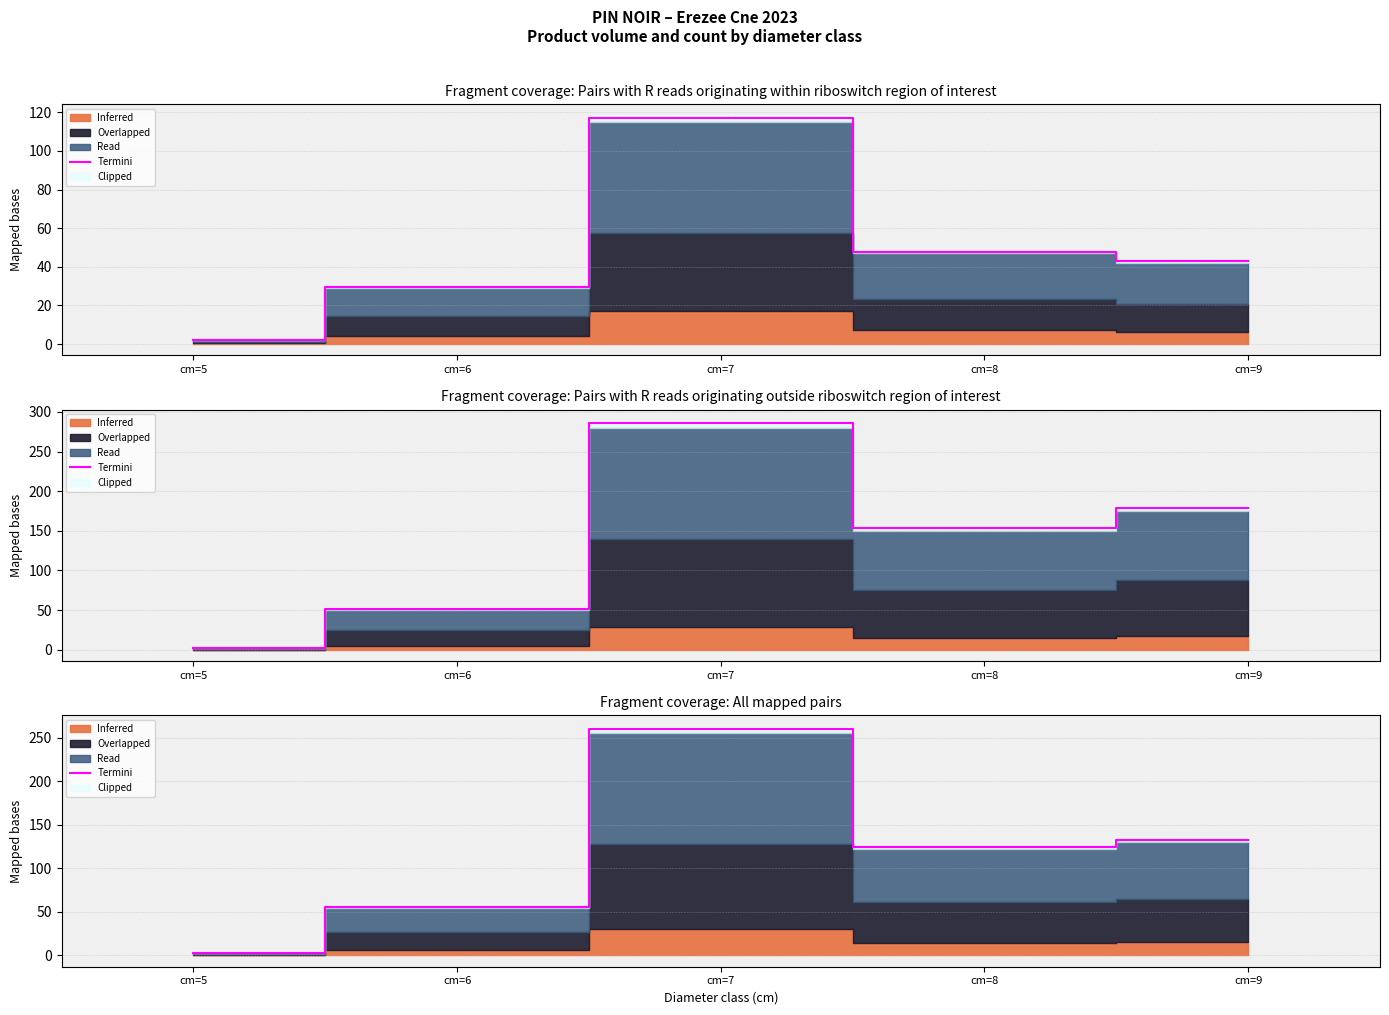

What is the sum of all values?

575.5